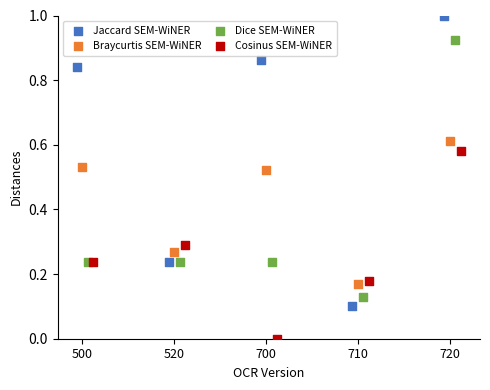

What are all the series names shown in the legend?

Jaccard SEM-WiNER, Braycurtis SEM-WiNER, Dice SEM-WiNER, Cosinus SEM-WiNER